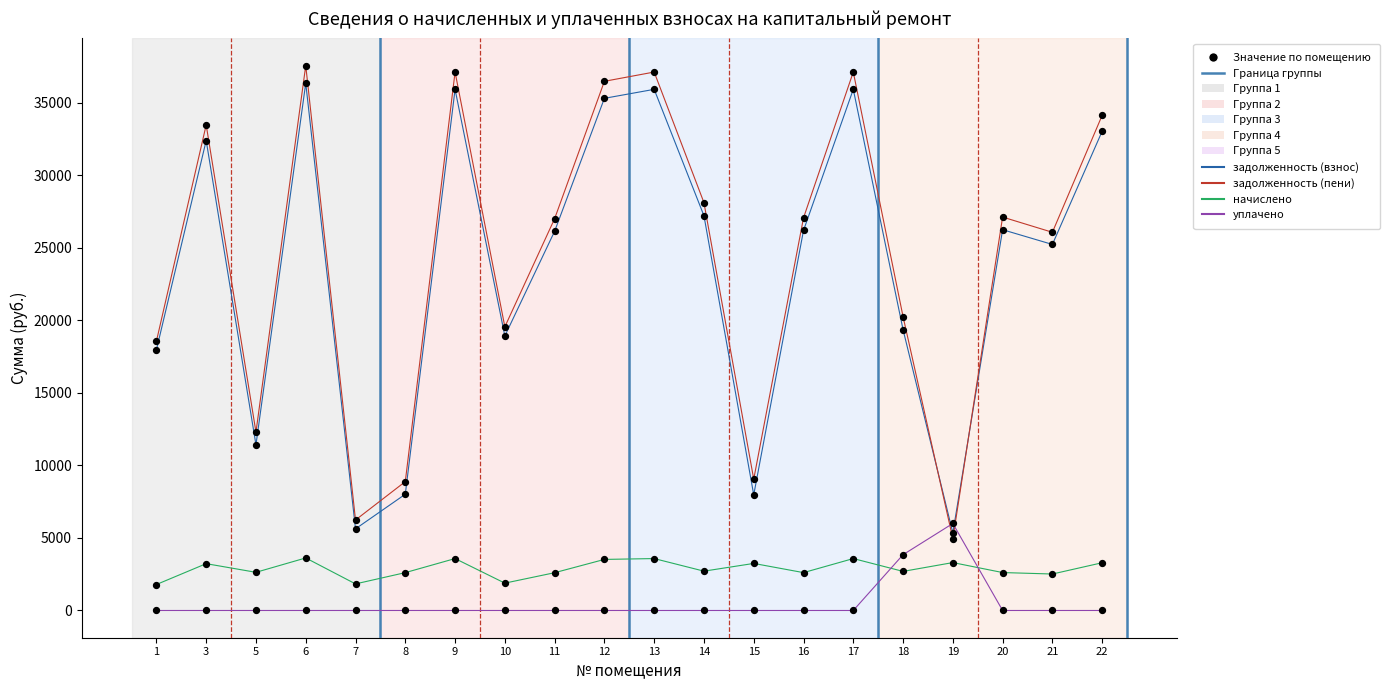

Which series changed the most between 11 and 19?

задолженность (пени)